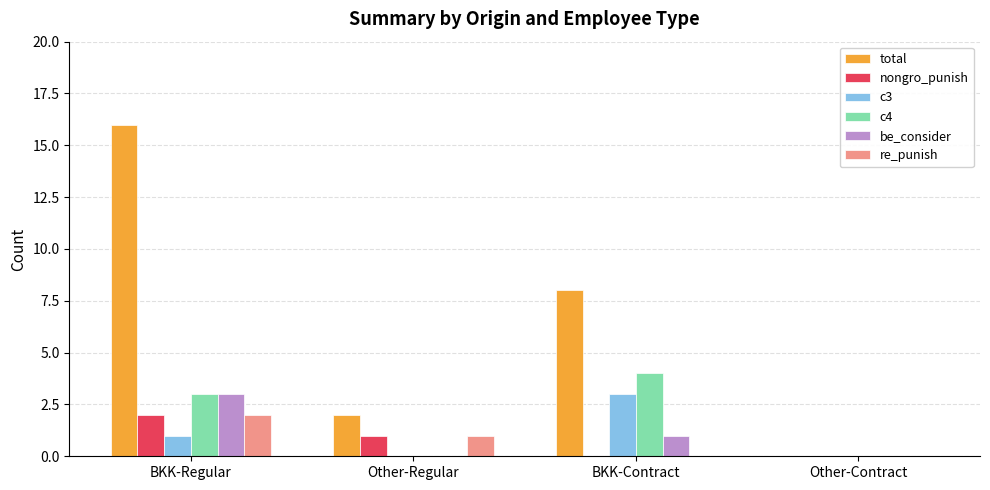

What value does the be_consider series have at BKK-Regular?

3